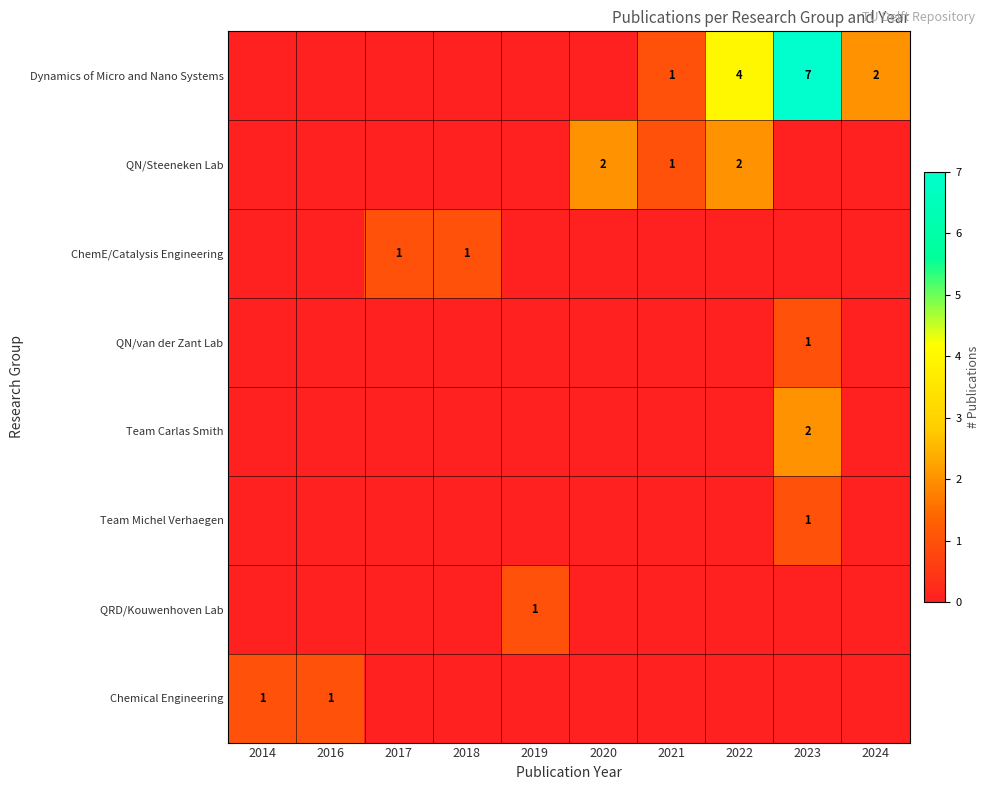

At which category is the sum across all series the highest?

2023